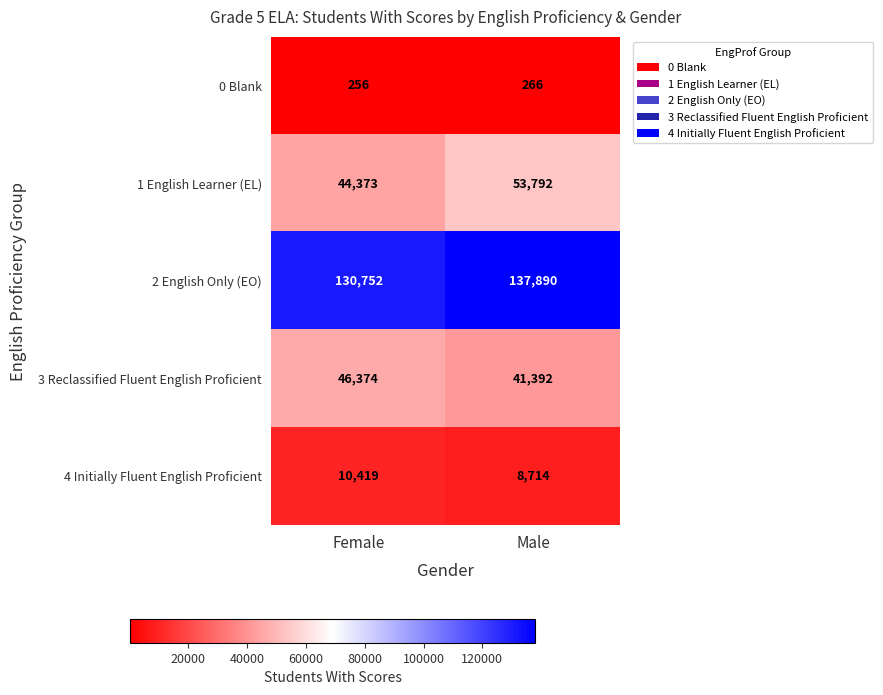

List the labels in order of 4 Initially Fluent English Proficient value, largest first.

Female, Male